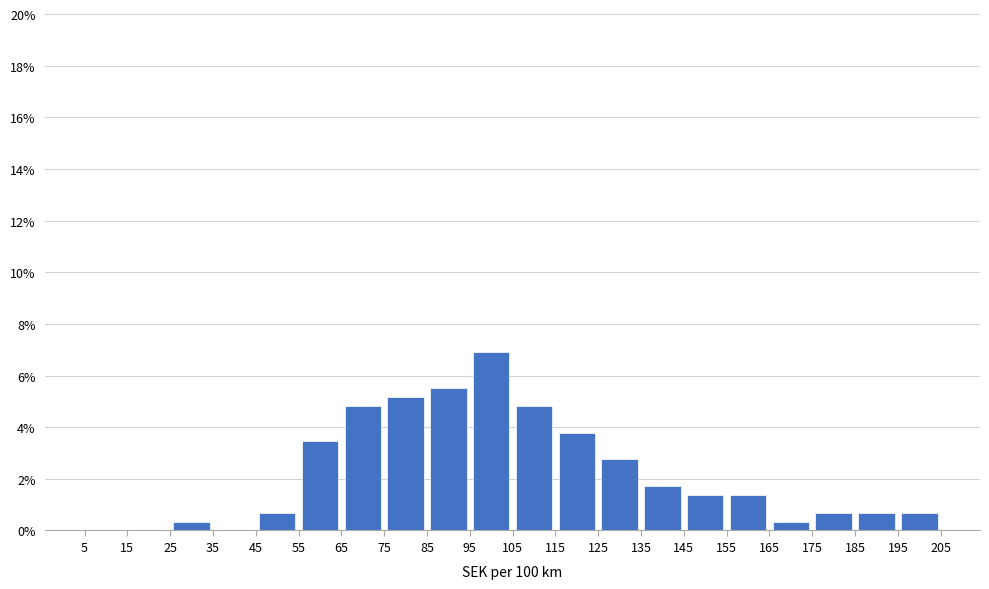

Reading left to right, list every bar in this chart as the range it spans on the x-axis followed by its height. The values are not printed on the chart, so give them approximately, as read against the axis.

5 to 15: 0
15 to 25: 0
25 to 35: 0.4
35 to 45: 0
45 to 55: 0.6
55 to 65: 3.4
65 to 75: 4.8
75 to 85: 5.2
85 to 95: 5.6
95 to 105: 6.8
105 to 115: 4.8
115 to 125: 3.8
125 to 135: 2.8
135 to 145: 1.8
145 to 155: 1.4
155 to 165: 1.4
165 to 175: 0.4
175 to 185: 0.6
185 to 195: 0.6
195 to 205: 0.6